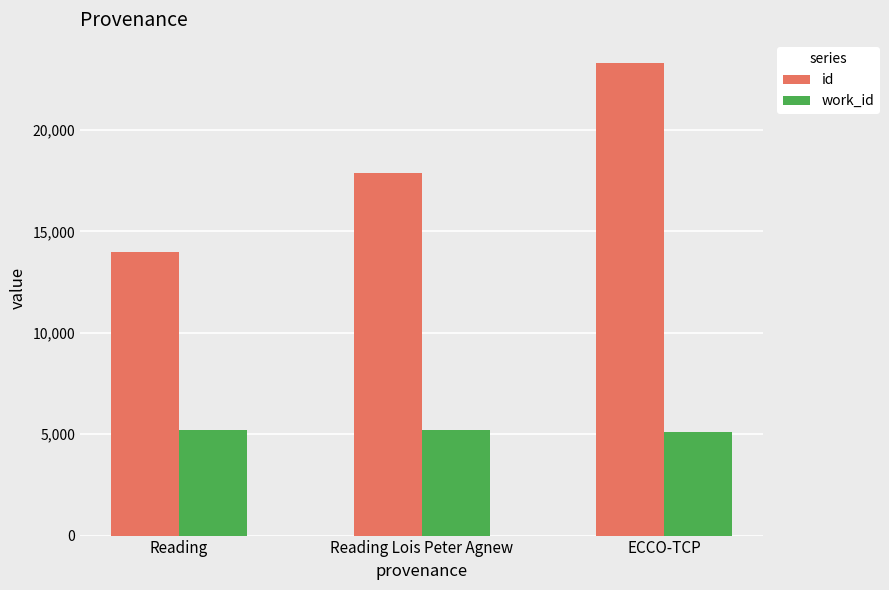

What is the difference between the maximum and minimum values in the id series?

9281